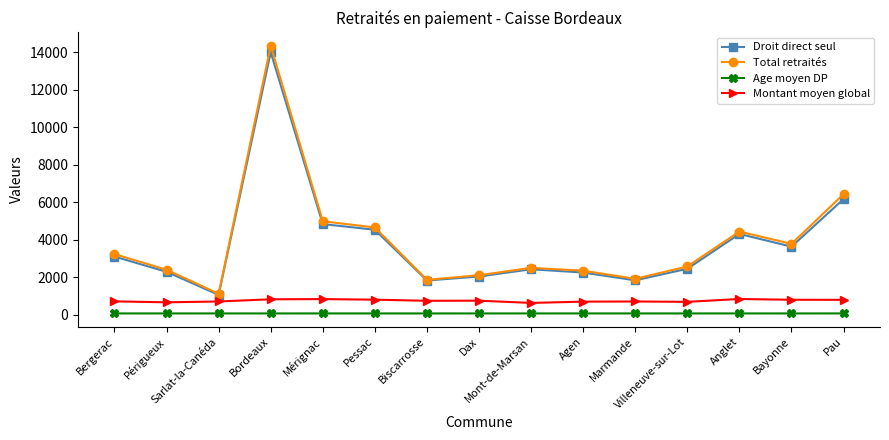

What is the value of the Age moyen DP point at the 7th from the left?

73.3